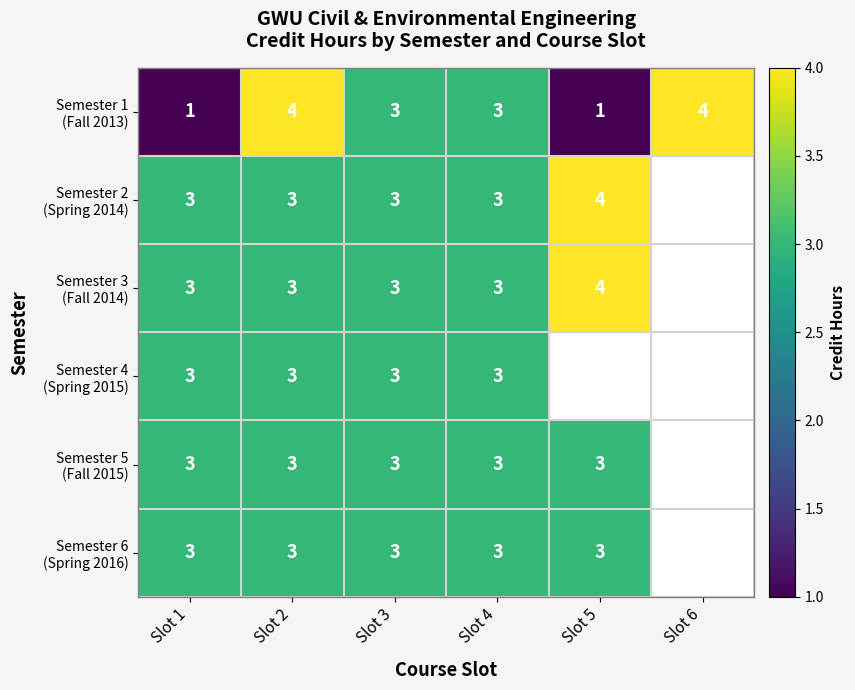

How many positive values does the Semester 3 (Fall 2014) series have?

5